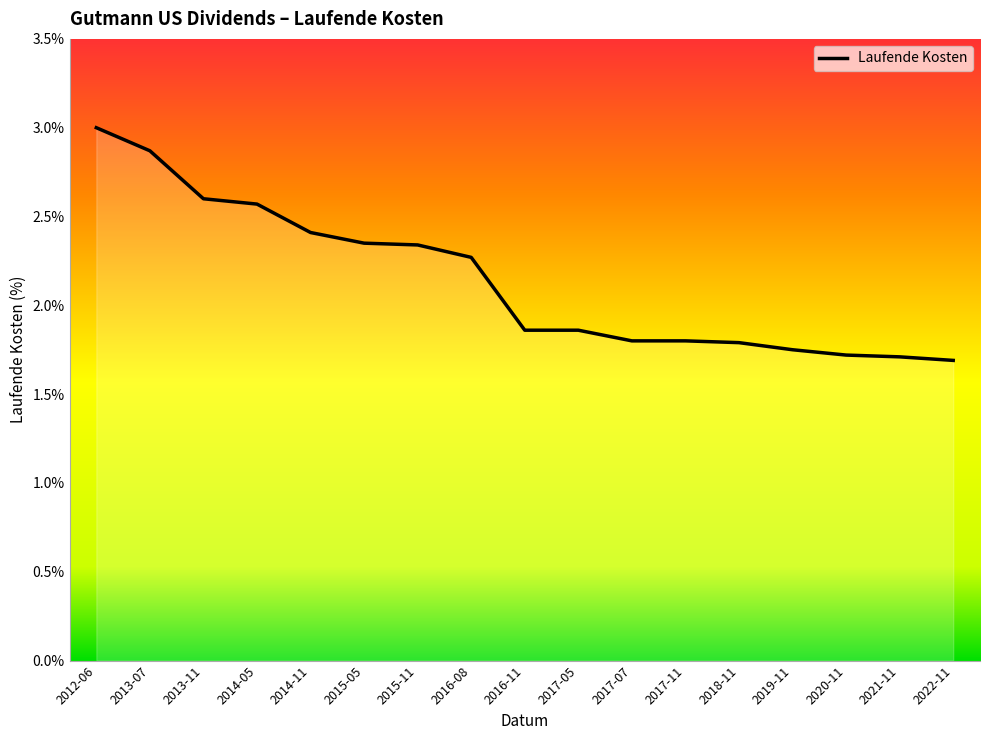

What is the difference between the maximum and minimum values?

1.3